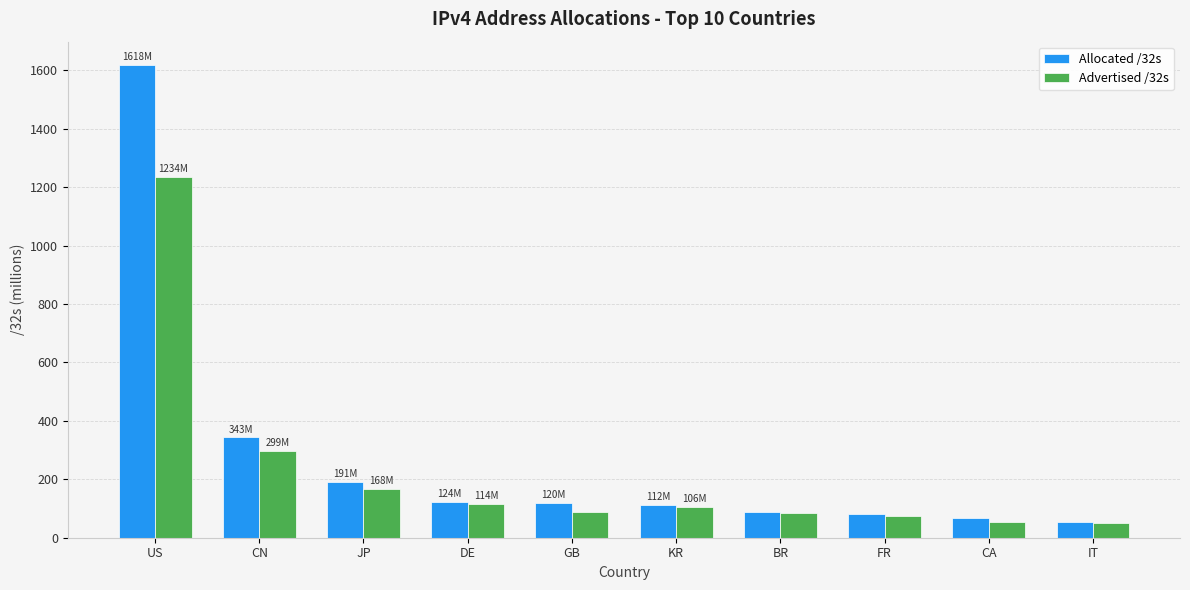

Rank the series by their maximum value, from highest to lowest.

Allocated /32s, Advertised /32s